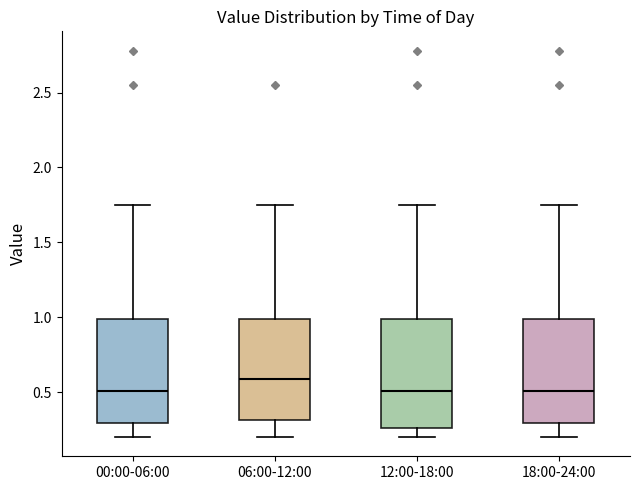

Reading left to right, read every box against the y-axis: the position of its median line, the range the box covers, and the ends of its whiskers. The values are not printed on the chart, so give them approximately, as read against the axis.

00:00-06:00: median 0.50, box 0.30 to 1.00, whiskers 0.20 to 1.75
06:00-12:00: median 0.60, box 0.30 to 1.00, whiskers 0.20 to 1.75
12:00-18:00: median 0.50, box 0.25 to 1.00, whiskers 0.20 to 1.75
18:00-24:00: median 0.50, box 0.30 to 1.00, whiskers 0.20 to 1.75